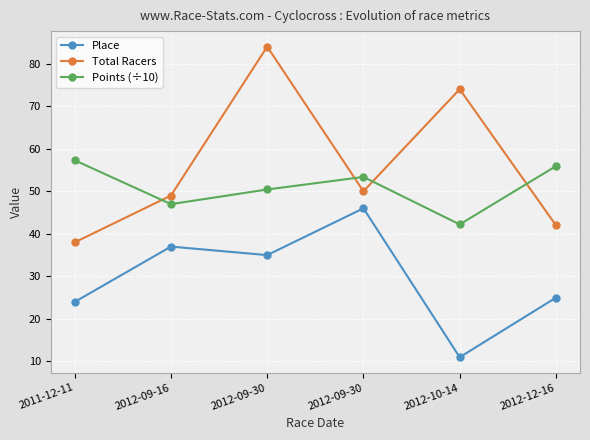

What are all the series names shown in the legend?

Place, Total Racers, Points (÷10)